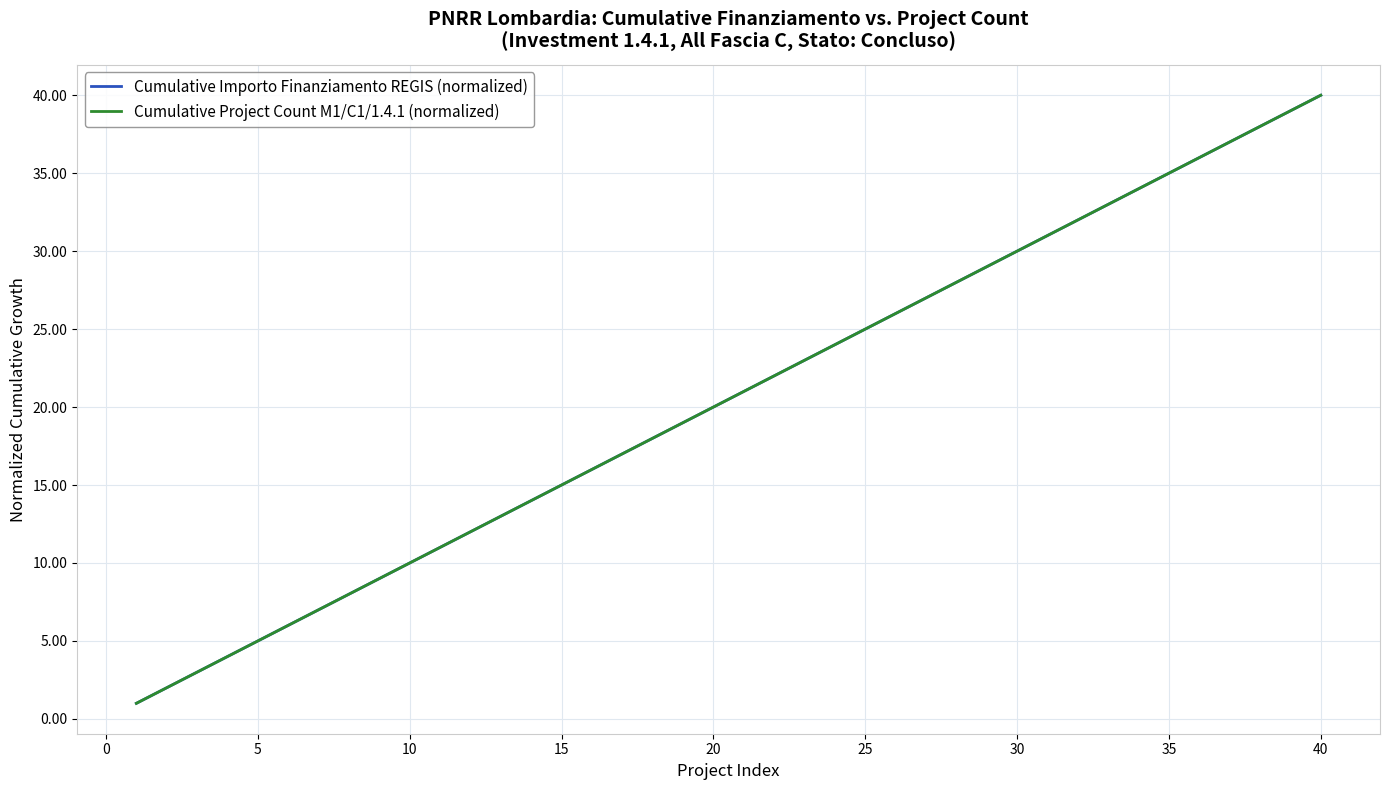

Does the chart have visible grid lines?

Yes